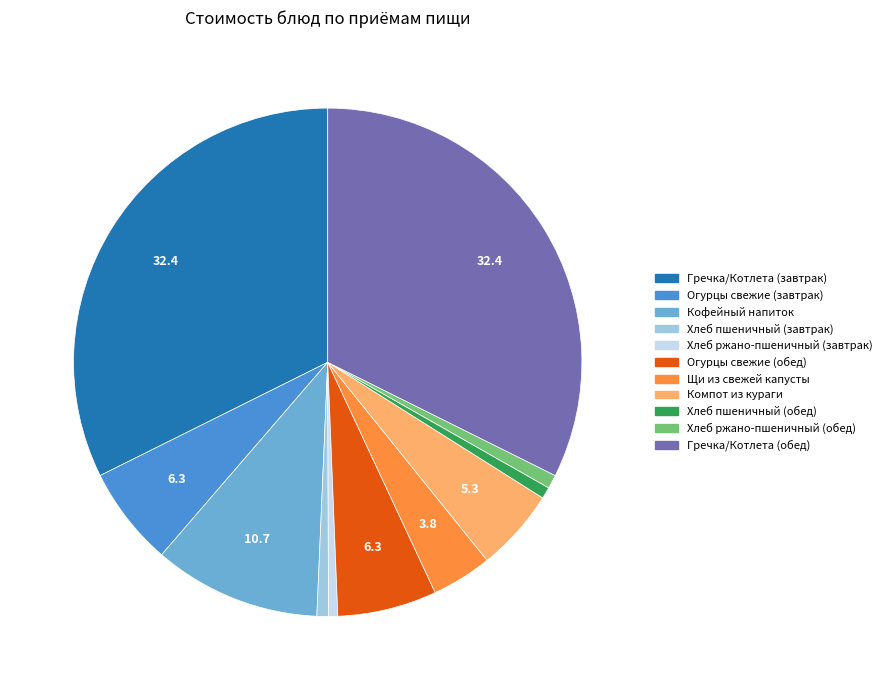

Count the number of slices in the pie.

11